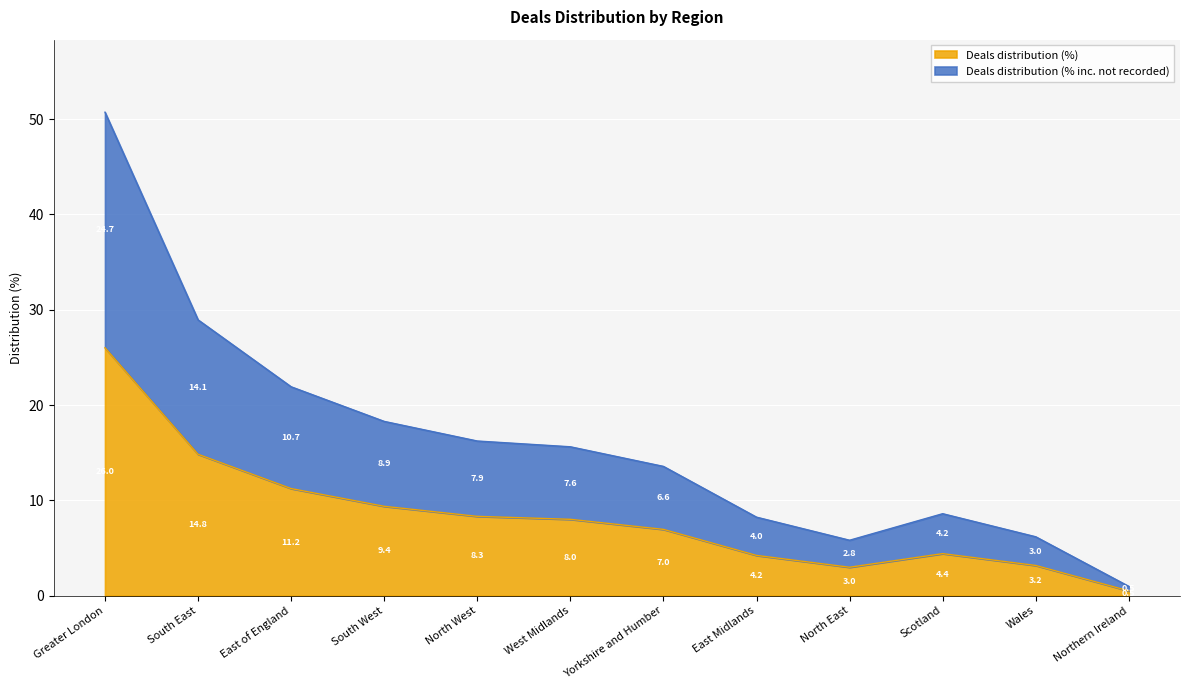

Which series changed the most between West Midlands and Wales?

Deals distribution (% inc. not recorded)